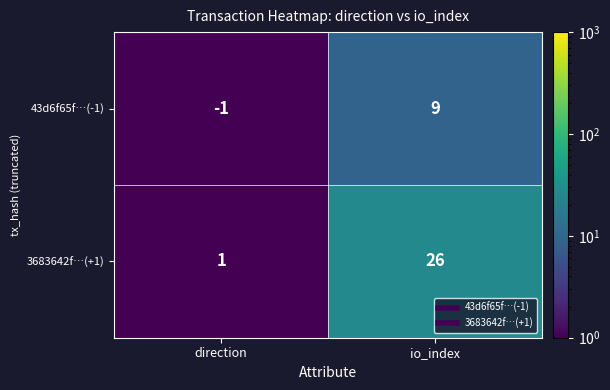

Count the number of data series in this chart.

2